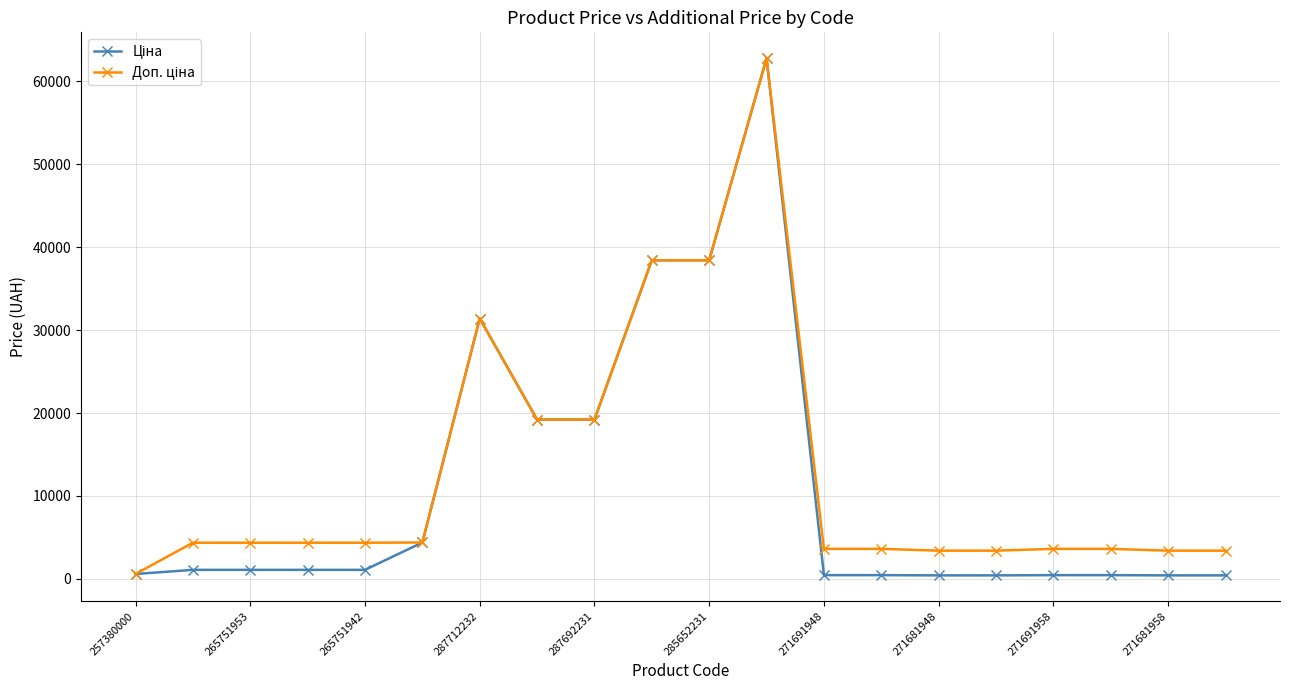

What is the maximum value shown in the chart?

62799.5